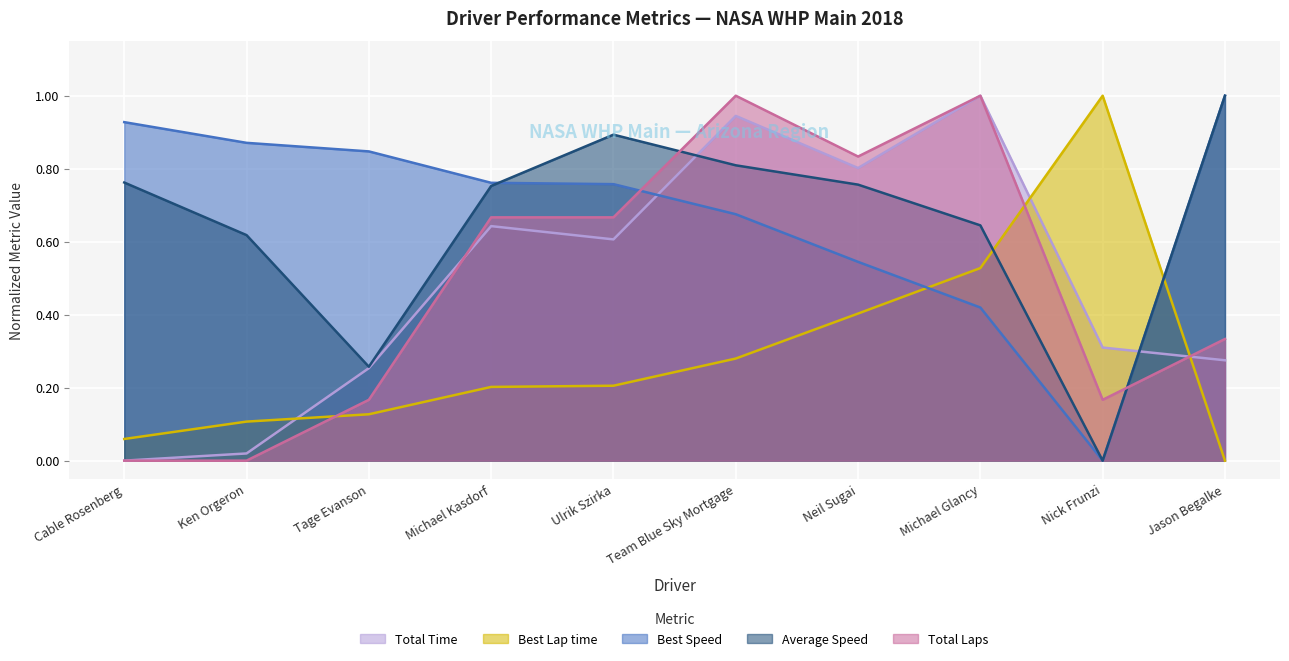

How many categories are shown in the chart?

10